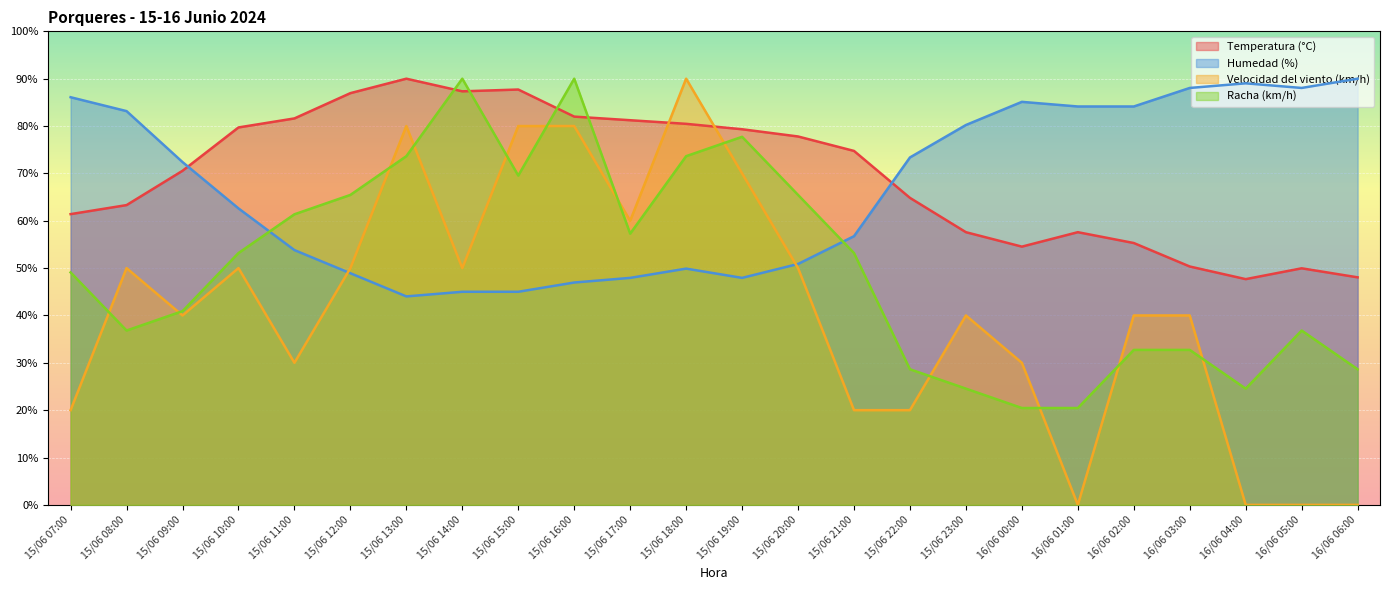

At which label does Racha (km/h) (line) reach its peak?

15/06 14:00